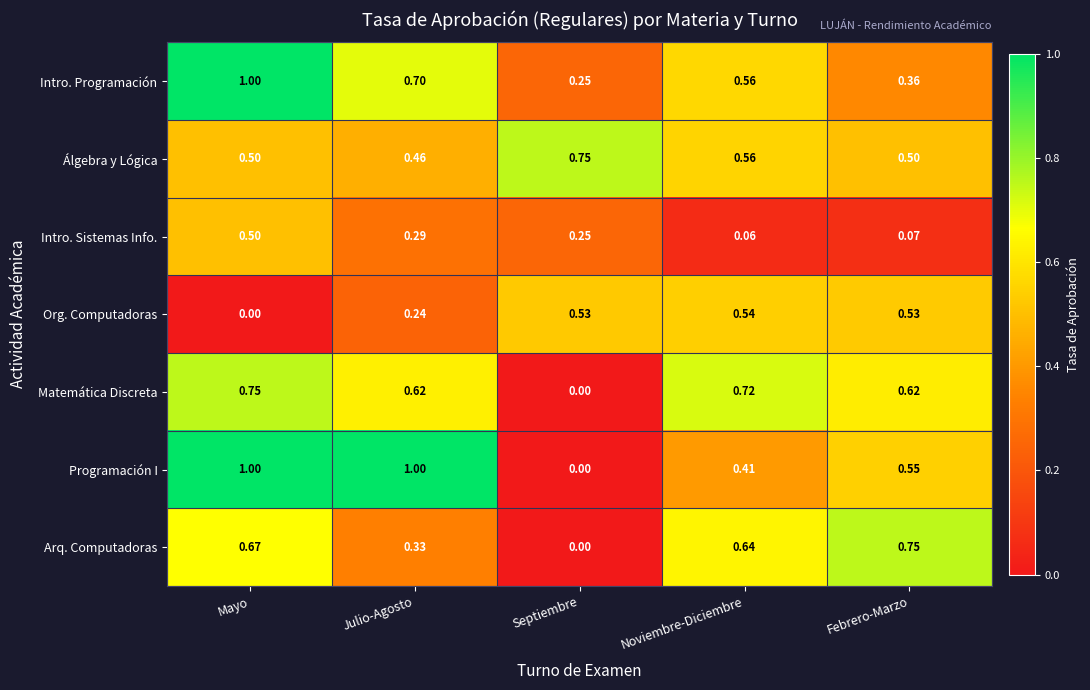

Which series has the largest total across all categories?

Programación I